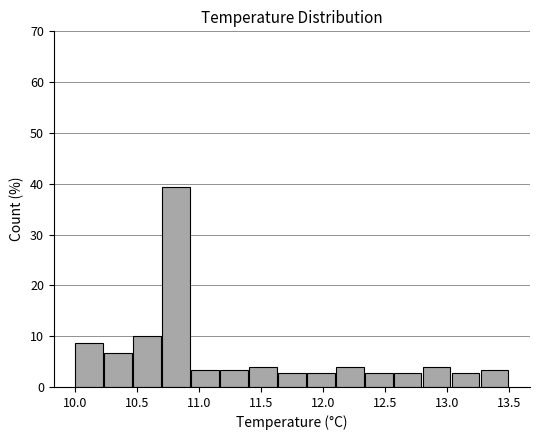

What is the height of the bar covering 11.65 to 11.85 on the x-axis? Neither the bar edges nor the heights are printed on the chart, so give them approximately, as read against the axes.

3